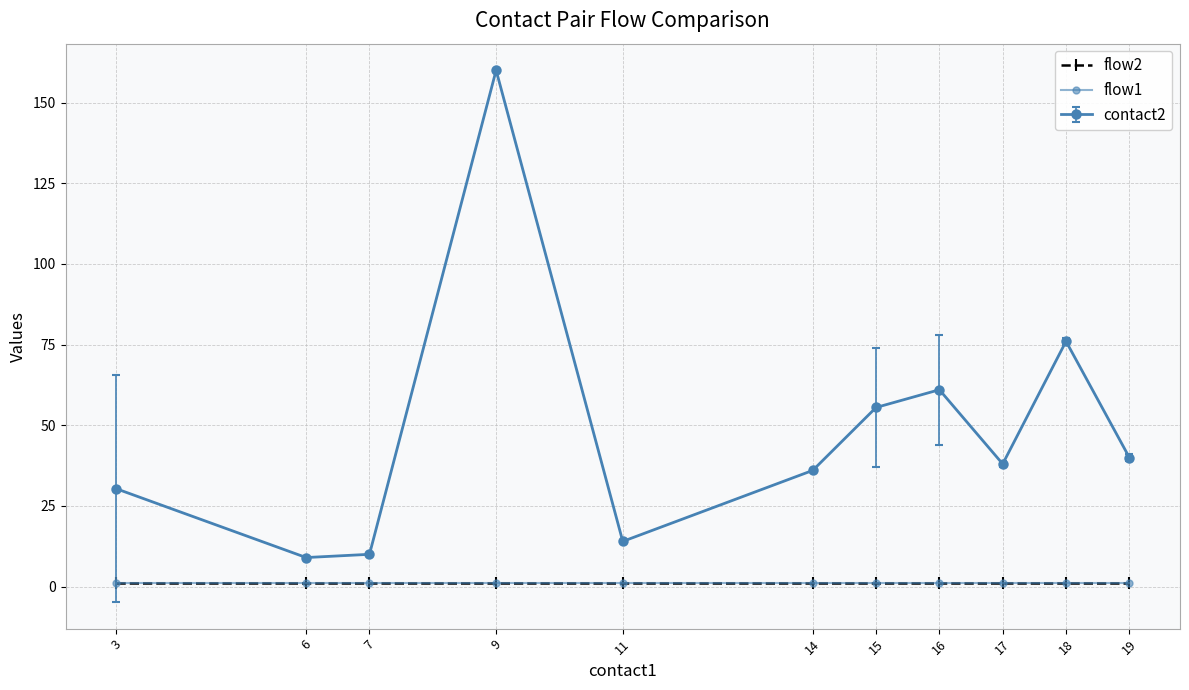

Is this an area chart (filled region under the line)?

No